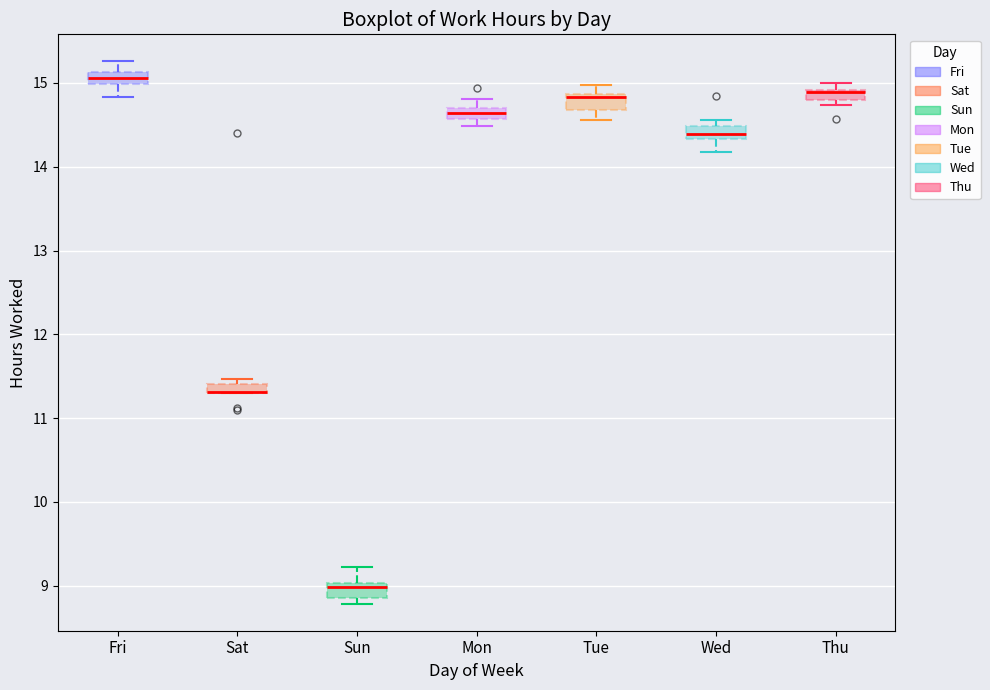

Where is the lower edge of the box for Sun on the y-axis? The values are not printed on the chart, so give them approximately, as read against the axis.

8.9